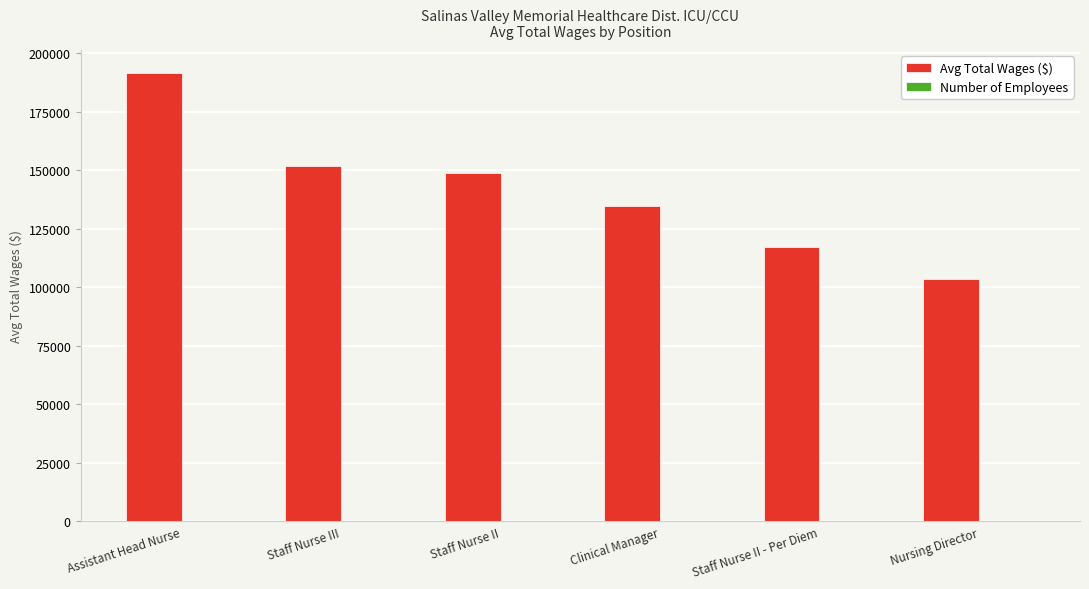

At which category is the sum across all series the highest?

Assistant Head Nurse